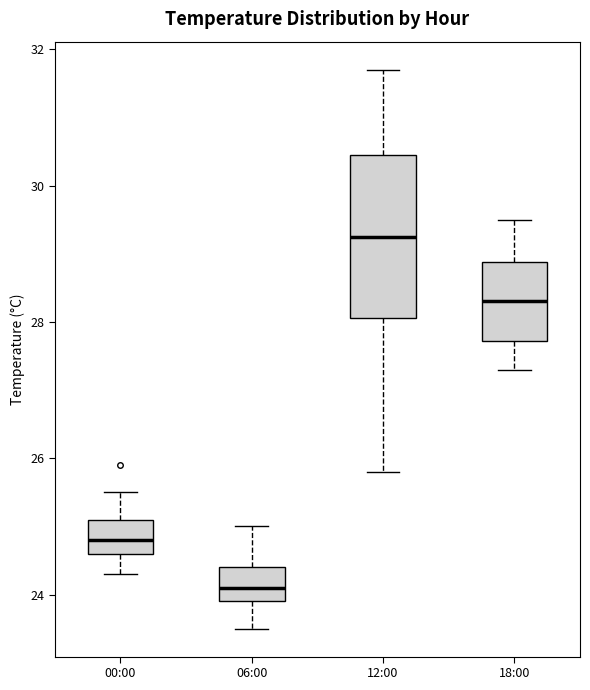

Where does the upper whisker of the box for 00:00 end on the y-axis? The values are not printed on the chart, so give them approximately, as read against the axis.

25.6